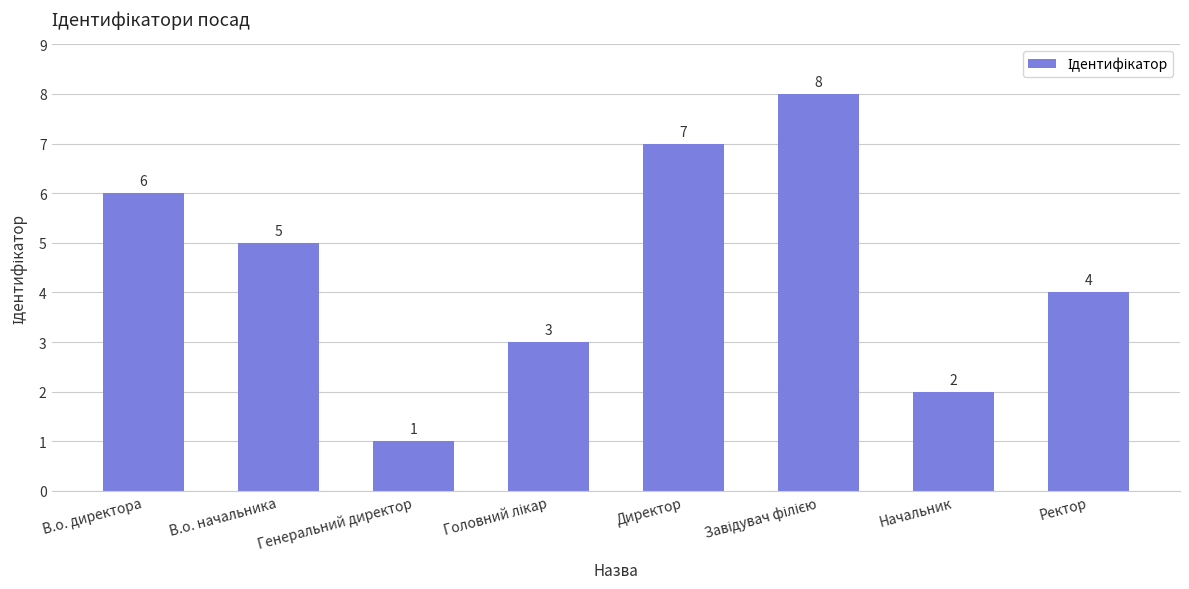

Does the chart contain any negative values?

No